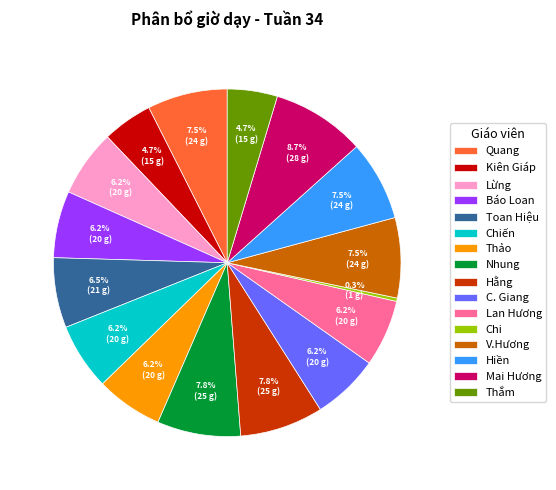

To the nearest percent, what percentage of the pie is Lan Hương?

6%